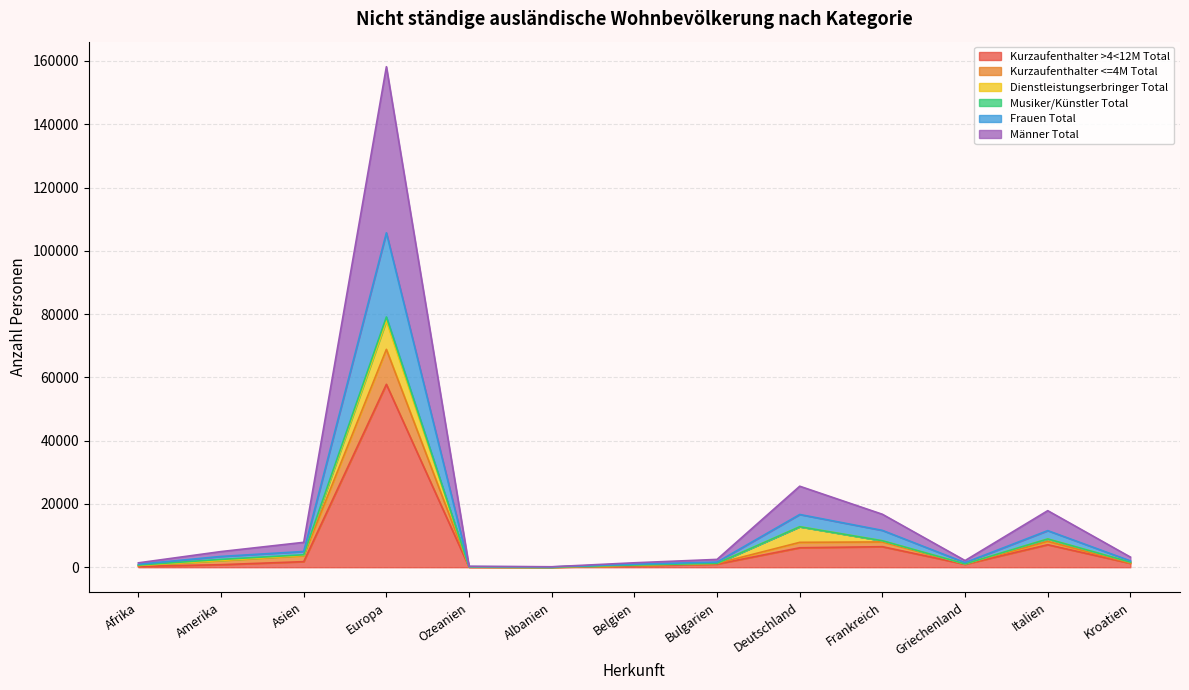

Which category has the highest value across all series?

Europa